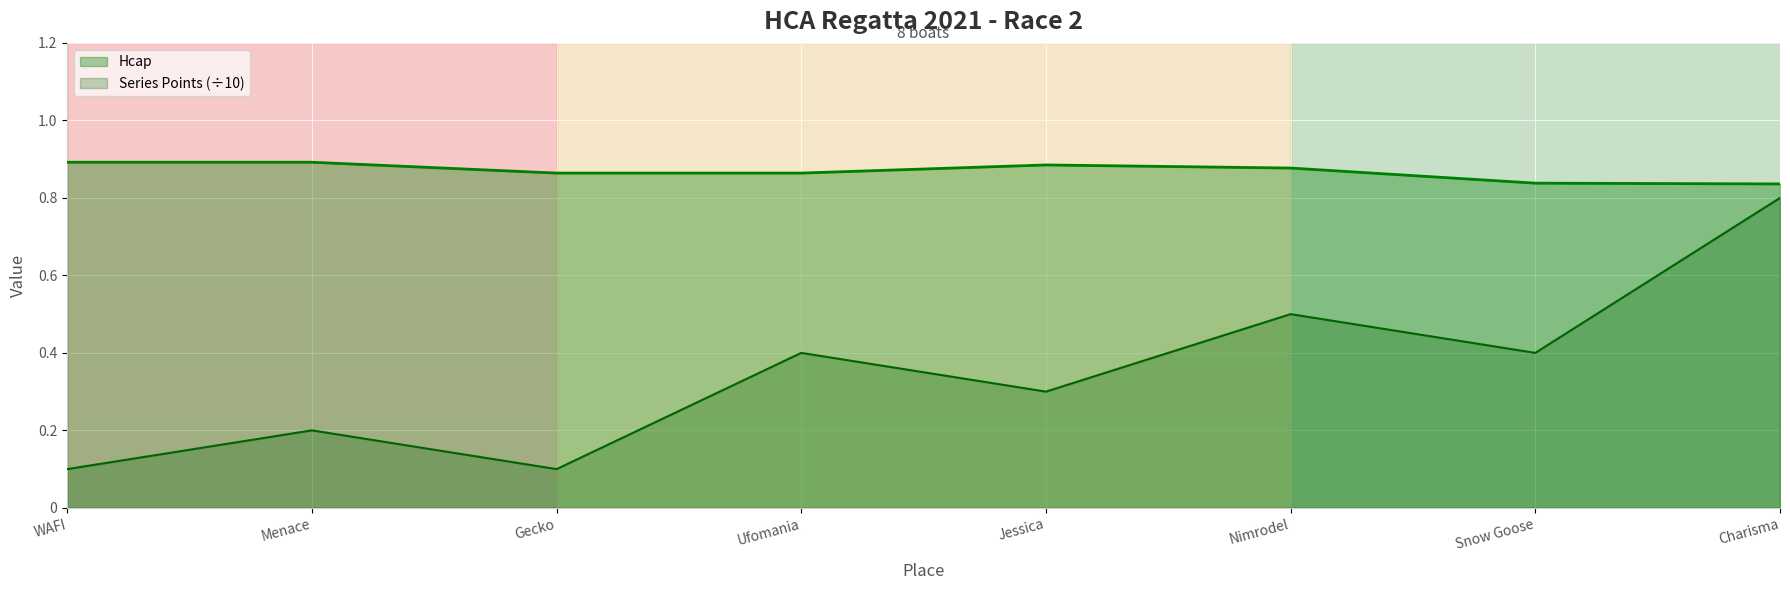

How many lines are shown in the chart?

2